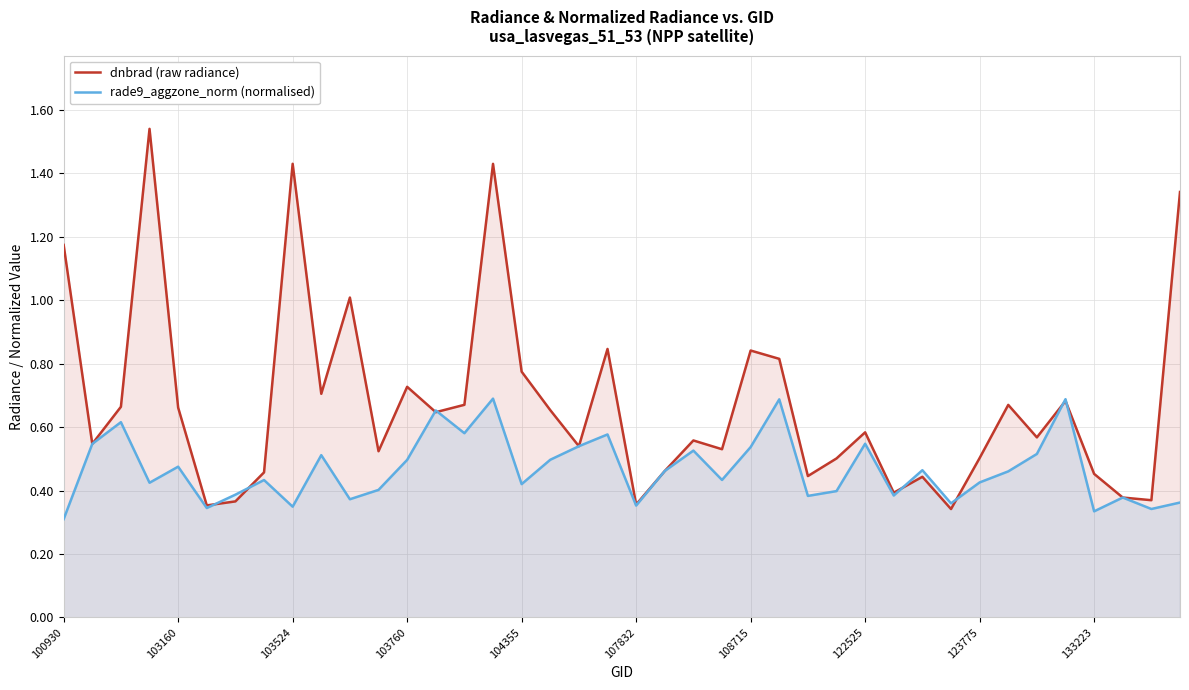

Which series changed the most between 23 and 29?

dnbrad (raw radiance)